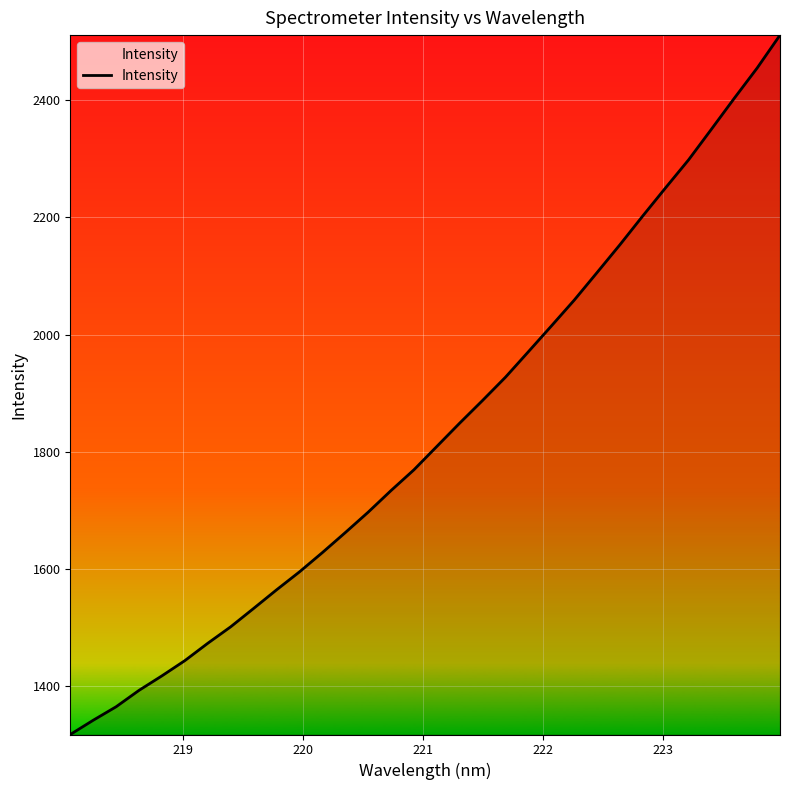

What is the greatest value displayed?

2510.9